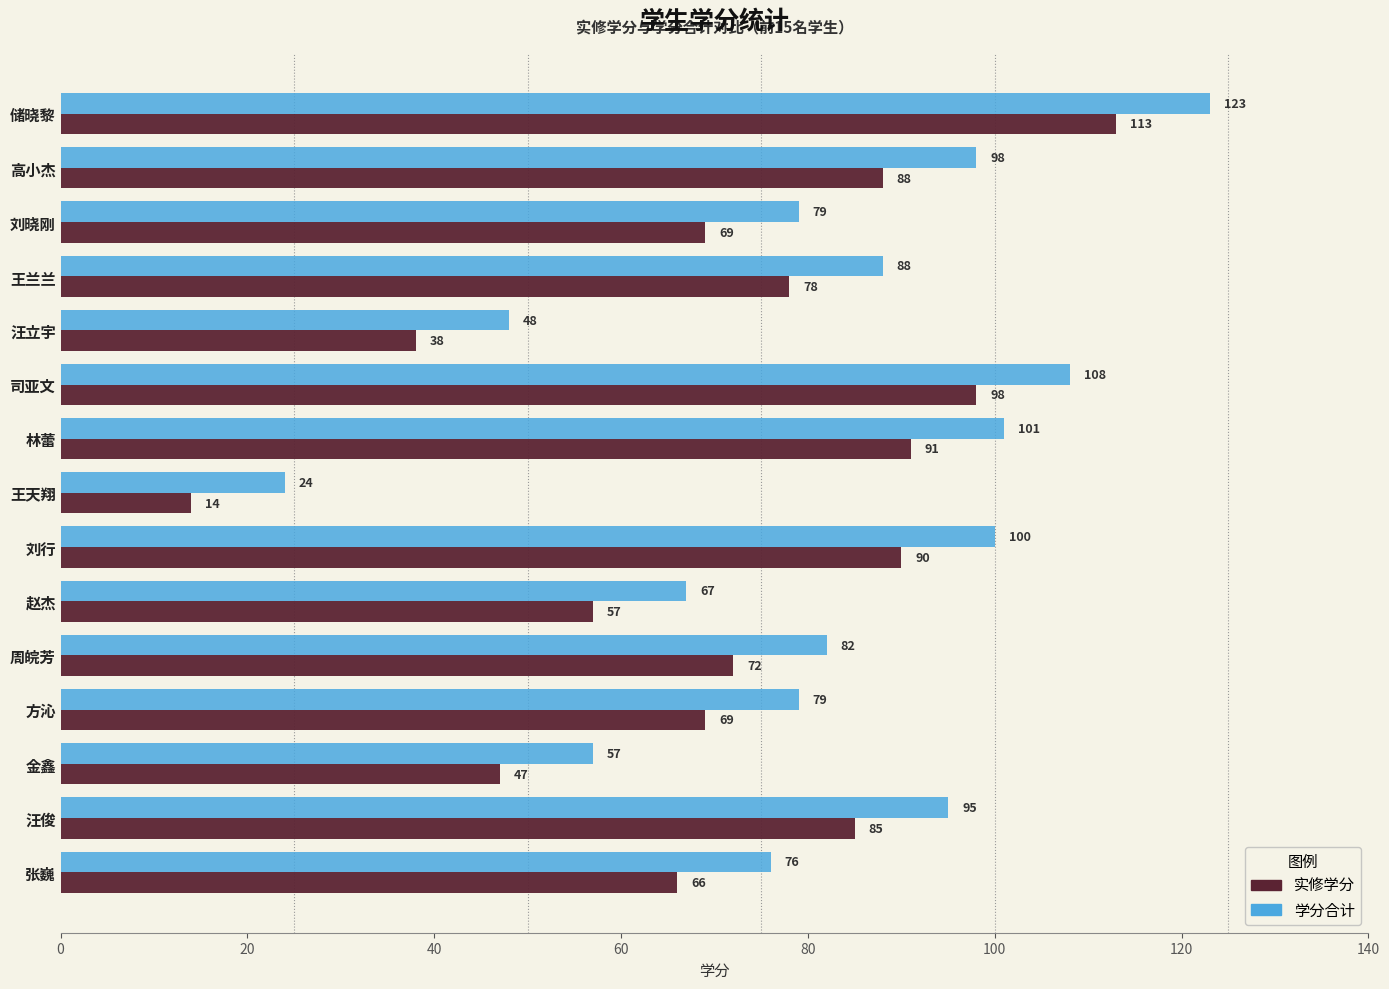

What is the maximum value for 实修学分?

113